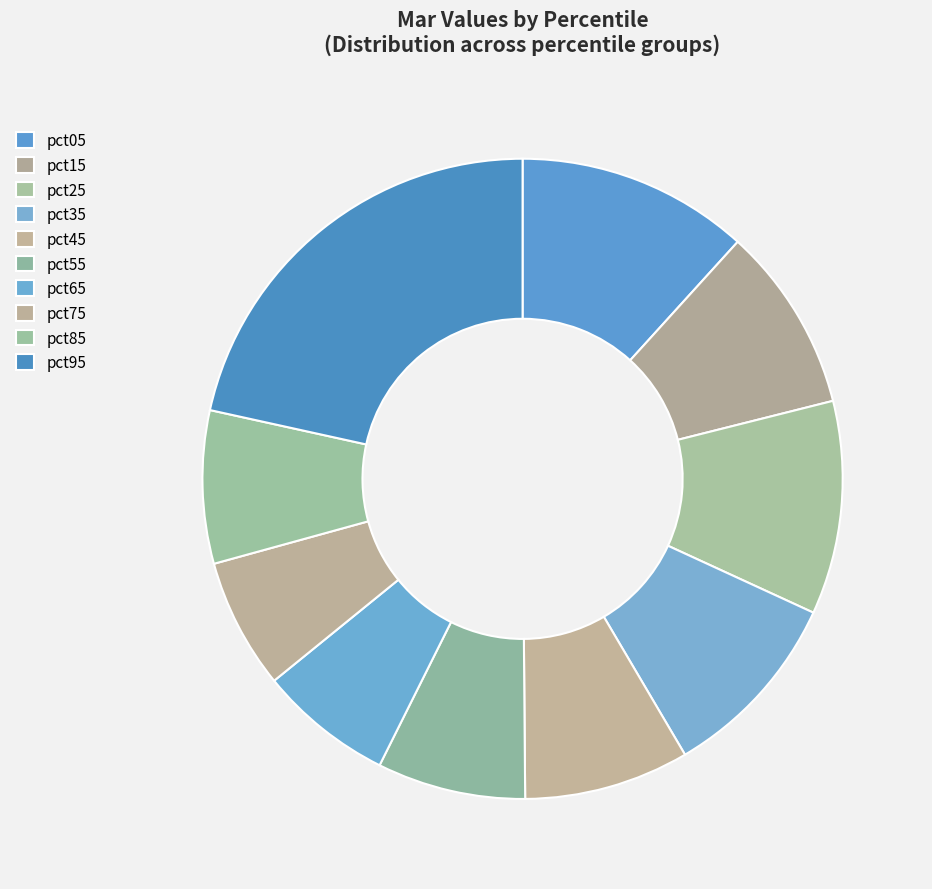

To the nearest percent, what portion does pct95 represent?

22%